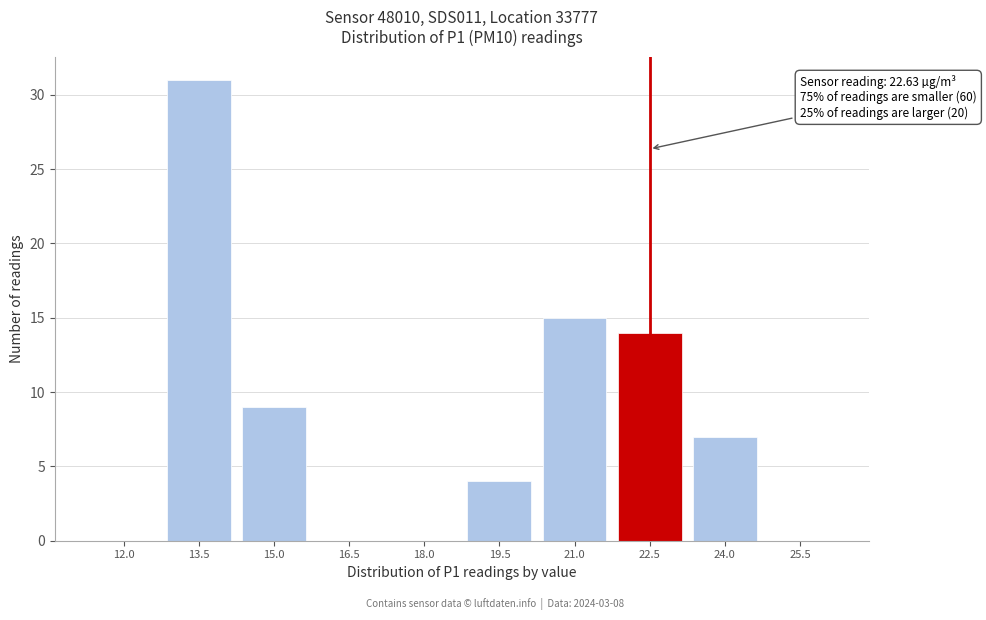

Reading left to right, list all the values displayed in this chart.

12.0=0	13.5=31	15.0=9	16.5=0	18.0=0	19.5=4	21.0=15	22.5=14	24.0=7	25.5=0